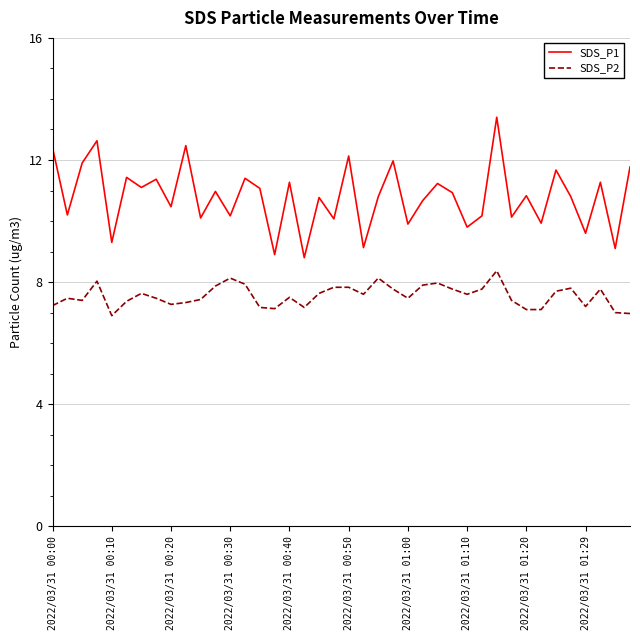

What is the difference between the maximum and minimum values in the SDS_P2 series?

1.5